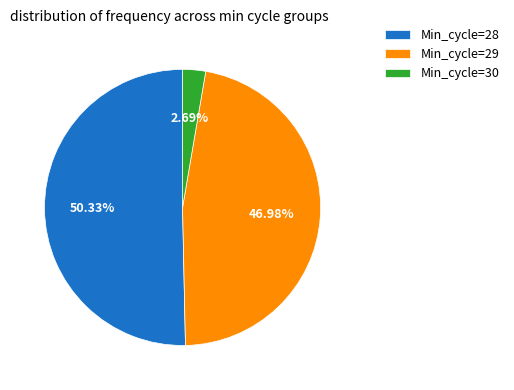

Between Min_cycle=29 and Min_cycle=30, which is larger?

Min_cycle=29